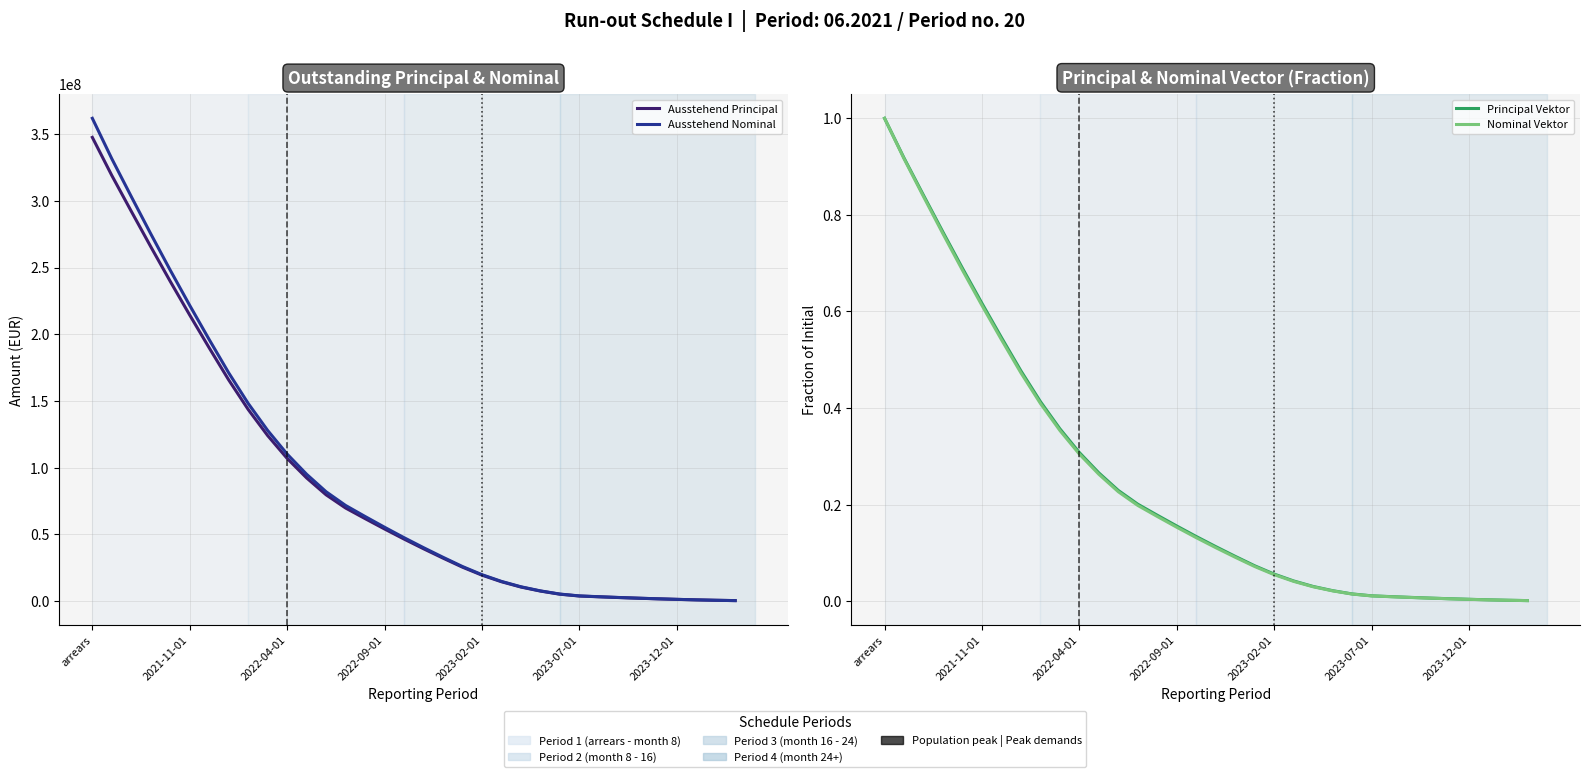

At which category is the sum across all series the highest?

arrears